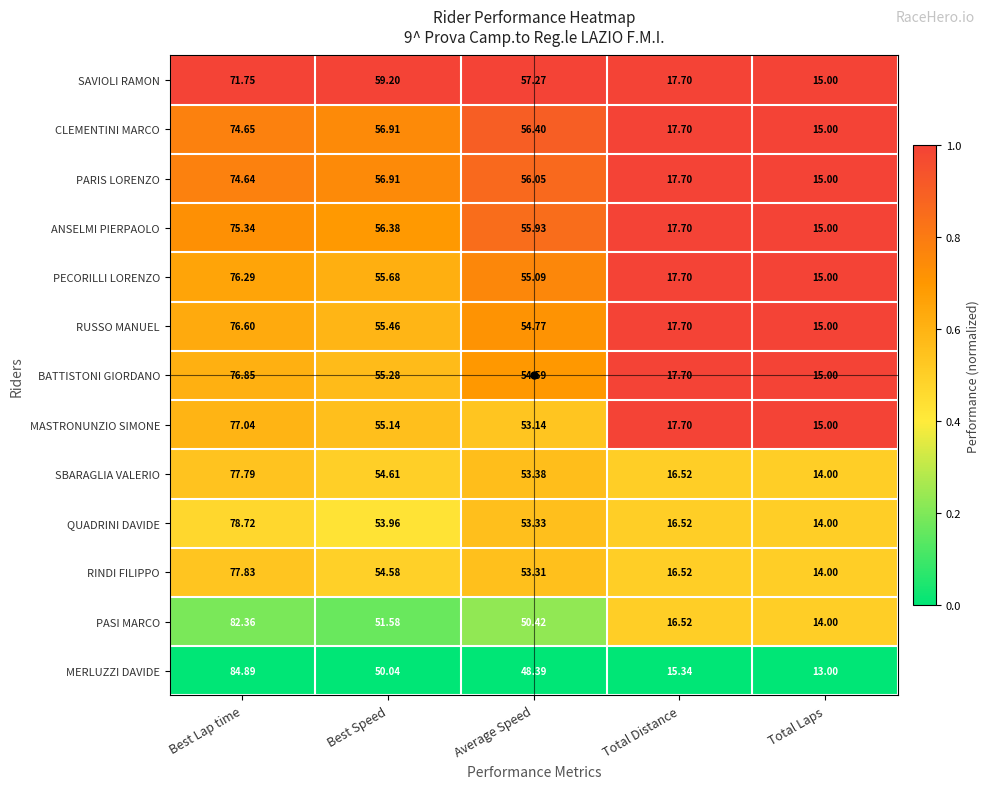

Where is ANSELMI PIERPAOLO nearest to the value 45?

Average Speed